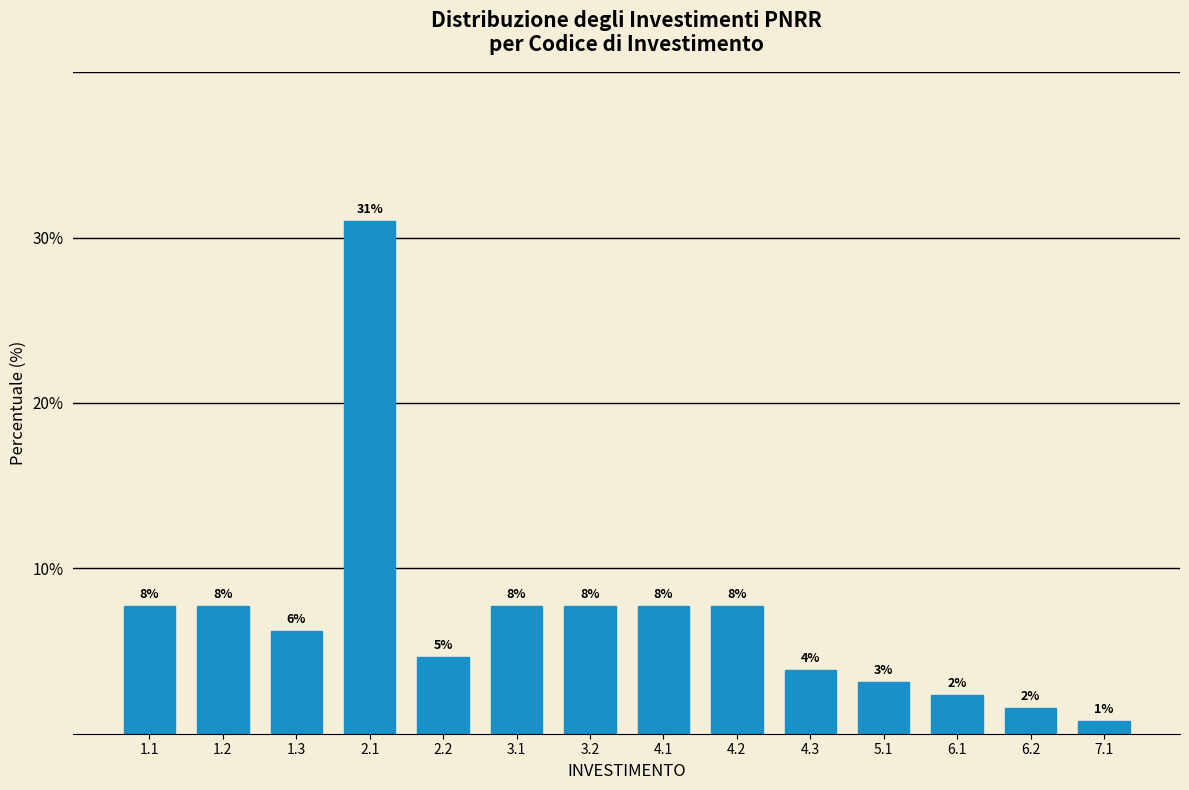

How many bars are there in total?

14